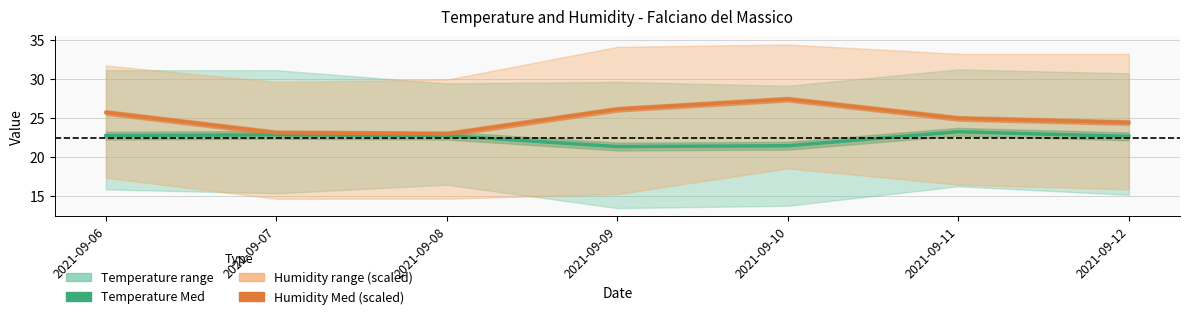

Which series changed the most between 2021-09-06 and 2021-09-09?

Temperature Med